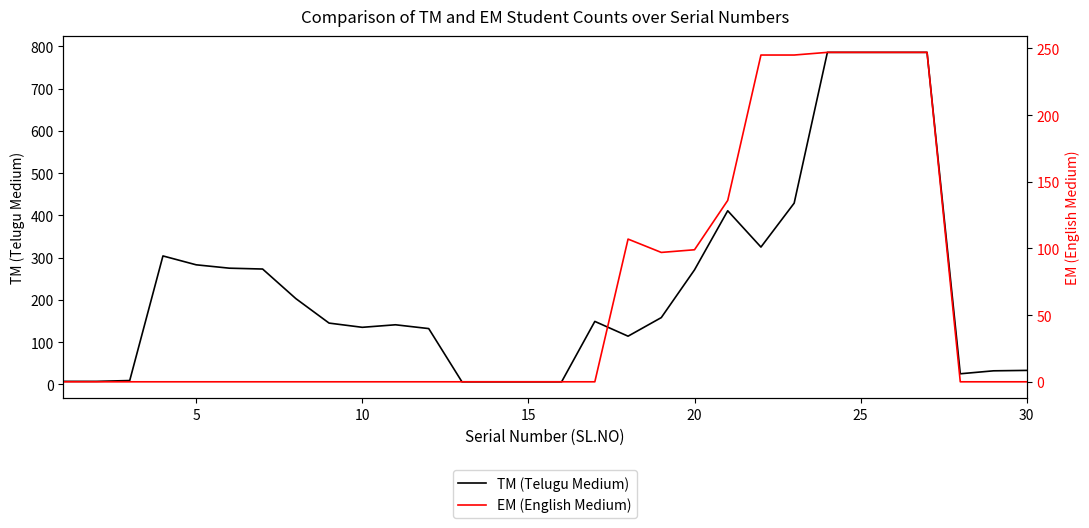

What is the maximum value for TM (Telugu Medium)?

786